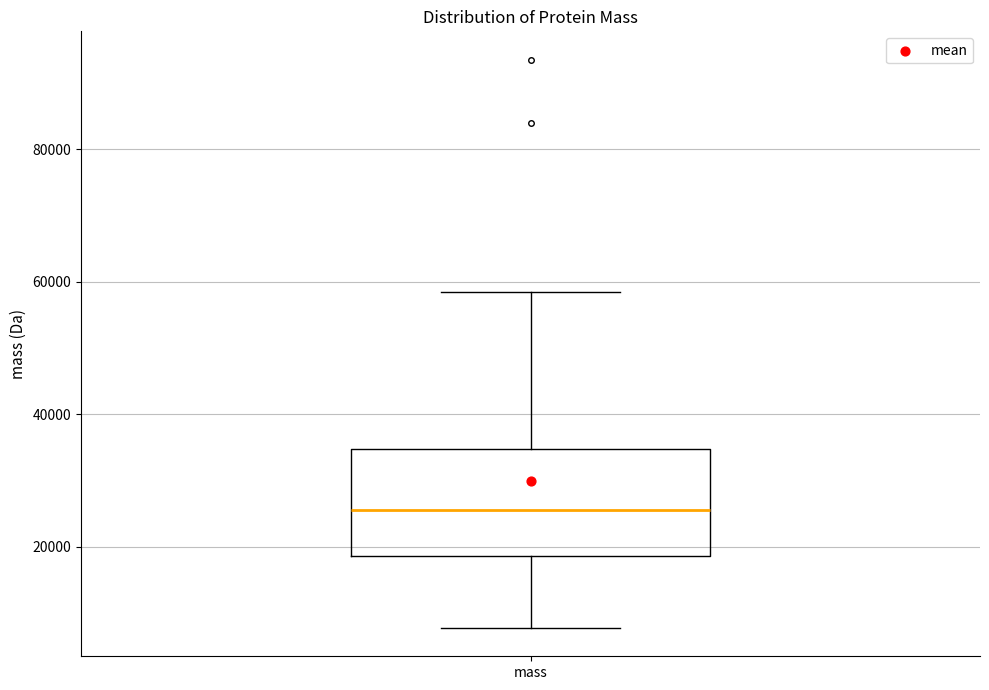

Read this box plot against the y-axis: the position of the median line, the range covered by the box, and the ends of both whiskers. The values are not printed on the chart, so give them approximately, as read against the axis.

median 26000, box 18000 to 34000, whiskers 8000 to 58000